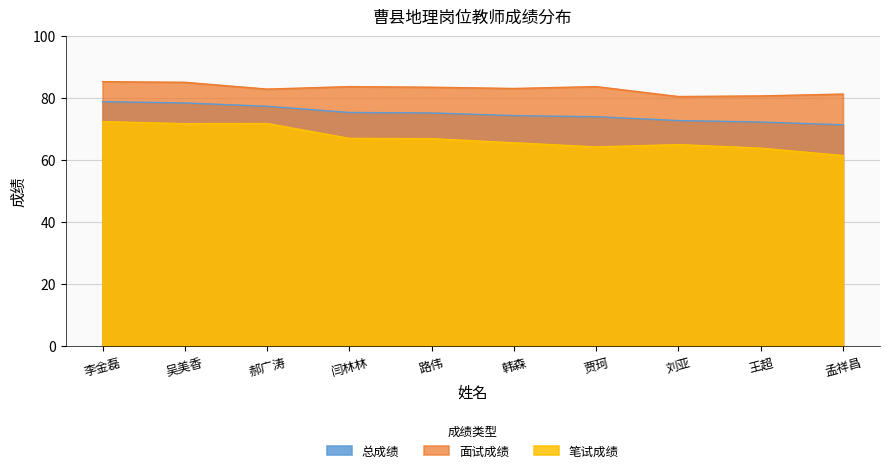

What is the difference between the maximum and second lowest values in the 总成绩 series?

6.6